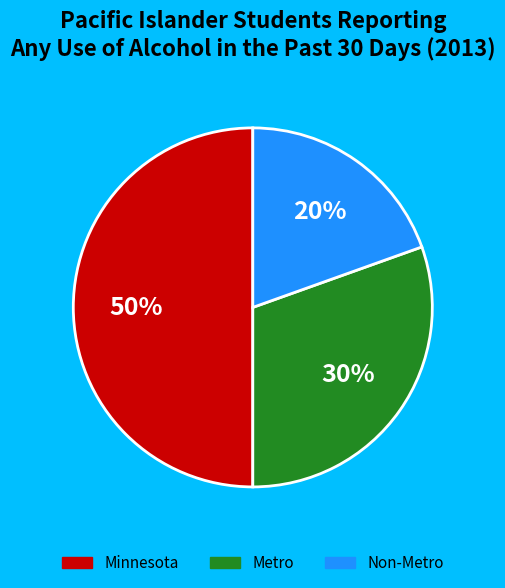

Between Minnesota and Non-Metro, which is larger?

Minnesota